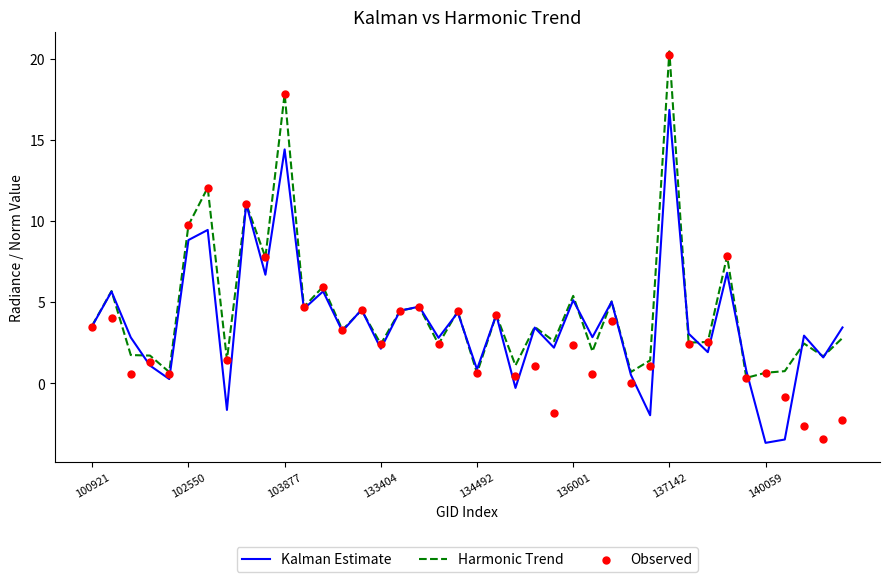

Is the value of Observed at 18 greater than the value of Kalman Estimate at 13?

No